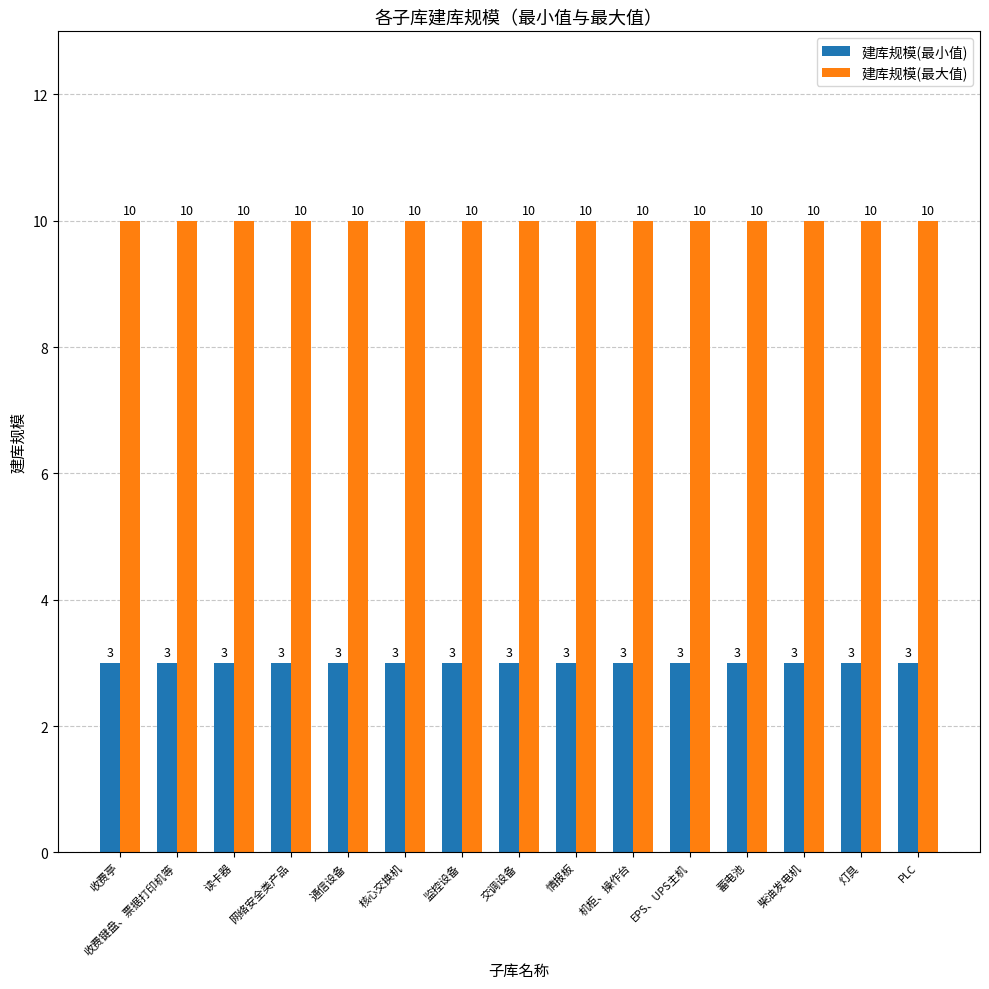

Reading right to left, transcribe all the data shown in this chart.

建库规模(最小值): PLC=3	灯具=3	柴油发电机=3	蓄电池=3	EPS、UPS主机=3	机柜、操作台=3	情报板=3	交调设备=3	监控设备=3	核心交换机=3	通信设备=3	网络安全类产品=3	读卡器=3	收费键盘、票据打印机等=3	收费亭=3
建库规模(最大值): PLC=10	灯具=10	柴油发电机=10	蓄电池=10	EPS、UPS主机=10	机柜、操作台=10	情报板=10	交调设备=10	监控设备=10	核心交换机=10	通信设备=10	网络安全类产品=10	读卡器=10	收费键盘、票据打印机等=10	收费亭=10